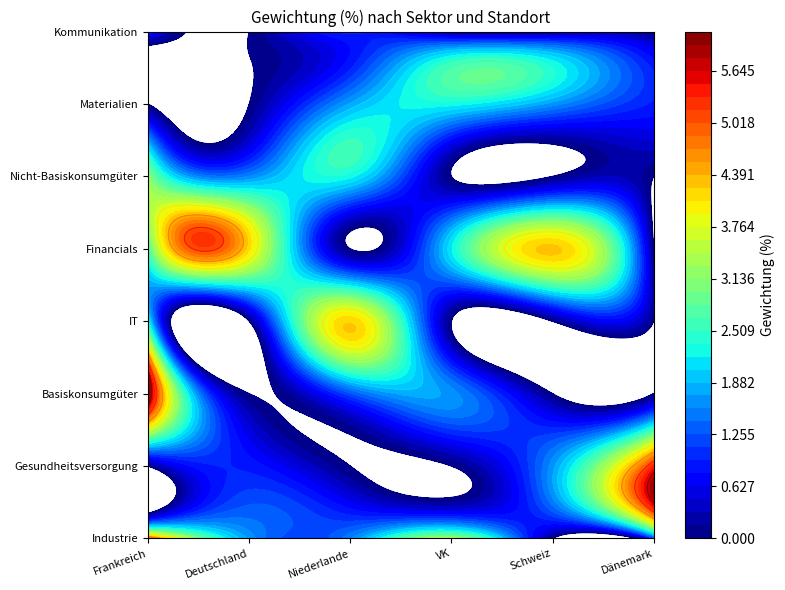

Reading left to right, extract all data points from this chart.

Aktien_Frankreich: 0=4.9	1=4.4	2=3.1	3=1.6	4=1.6	5=1.1	6=1.1	7=1.0
Aktien_Deutschland: 0=2.6	1=1.7	2=1.6	3=1.5	4=0.9	5=0.8	6=0.9	7=0.7
Aktien_Niederlande: 0=4.2	1=2.2	2=1.6	3=1.2	4=0.8	5=1.0	6=0.9	7=0.7
Aktien_VK: 0=3.2	1=2.3	2=1.6	3=1.4	4=0.7	5=0.9	6=0.8	7=0.7
Aktien_Schweiz: 0=2.9	1=1.7	2=1.6	3=1.4	4=0.9	5=0.8	6=0.9	7=0.7
Aktien_Daenemark: 0=4.5	1=1.1	2=1.1	3=0.9	4=0.8	5=0.9	6=0.8	7=0.7